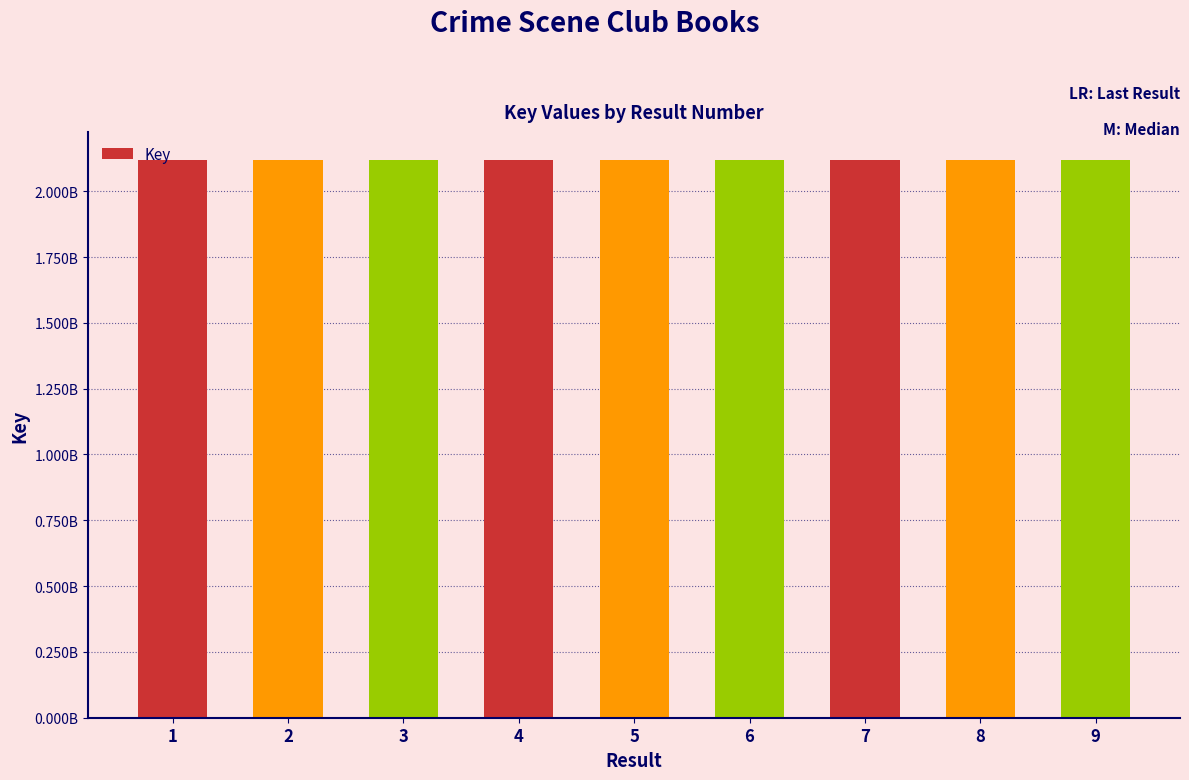

How many values are between 2117883747 and 2117891549?

5